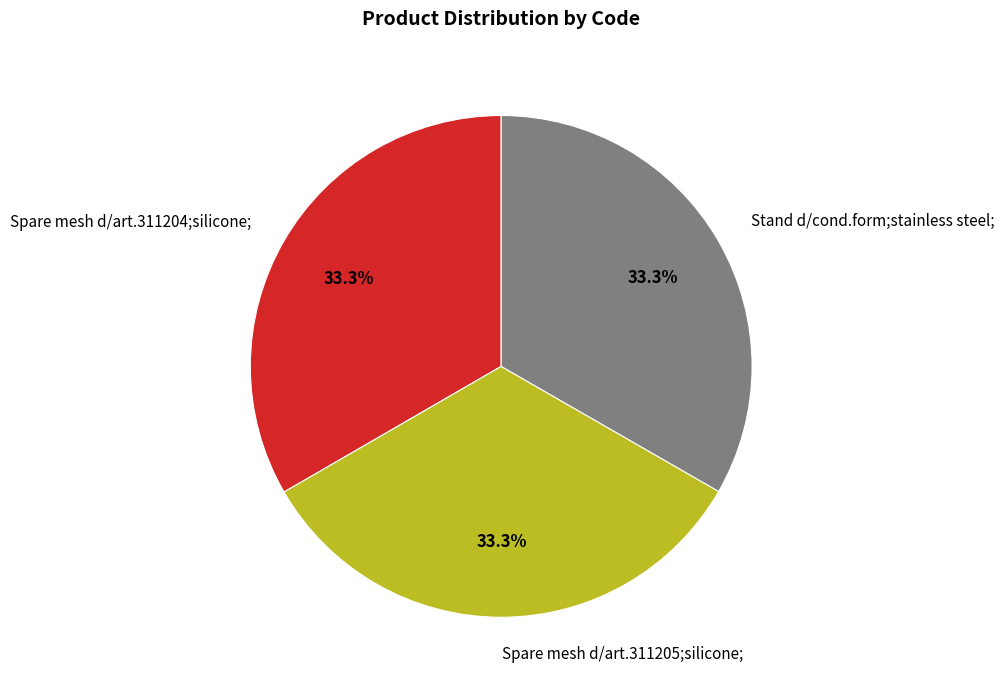

How many segments does this pie chart have?

3